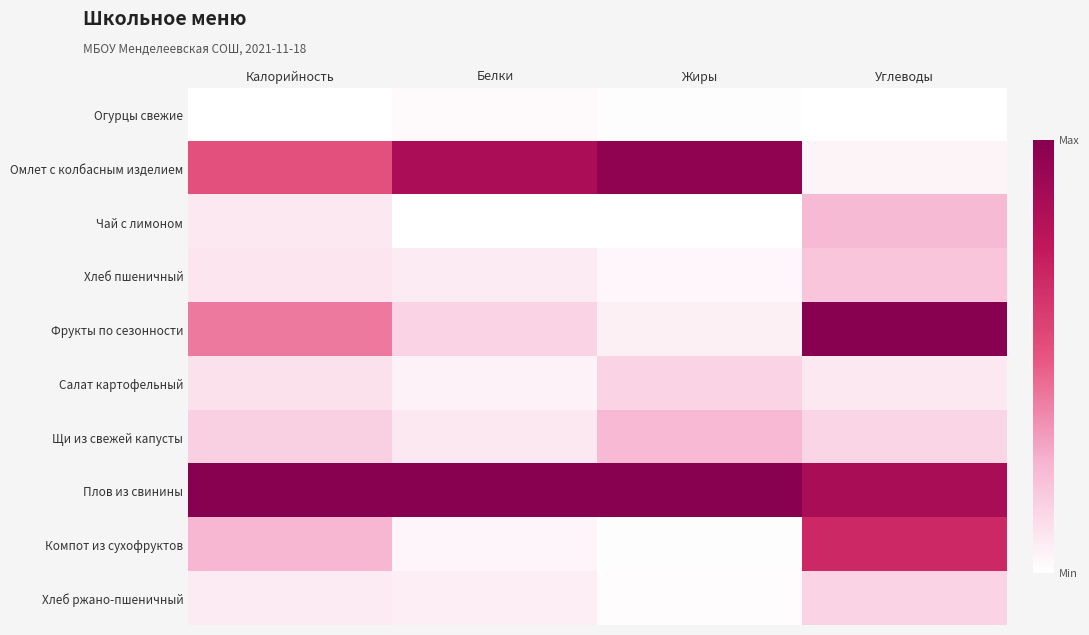

Which has a higher value, Калорийность or Белки?

Белки